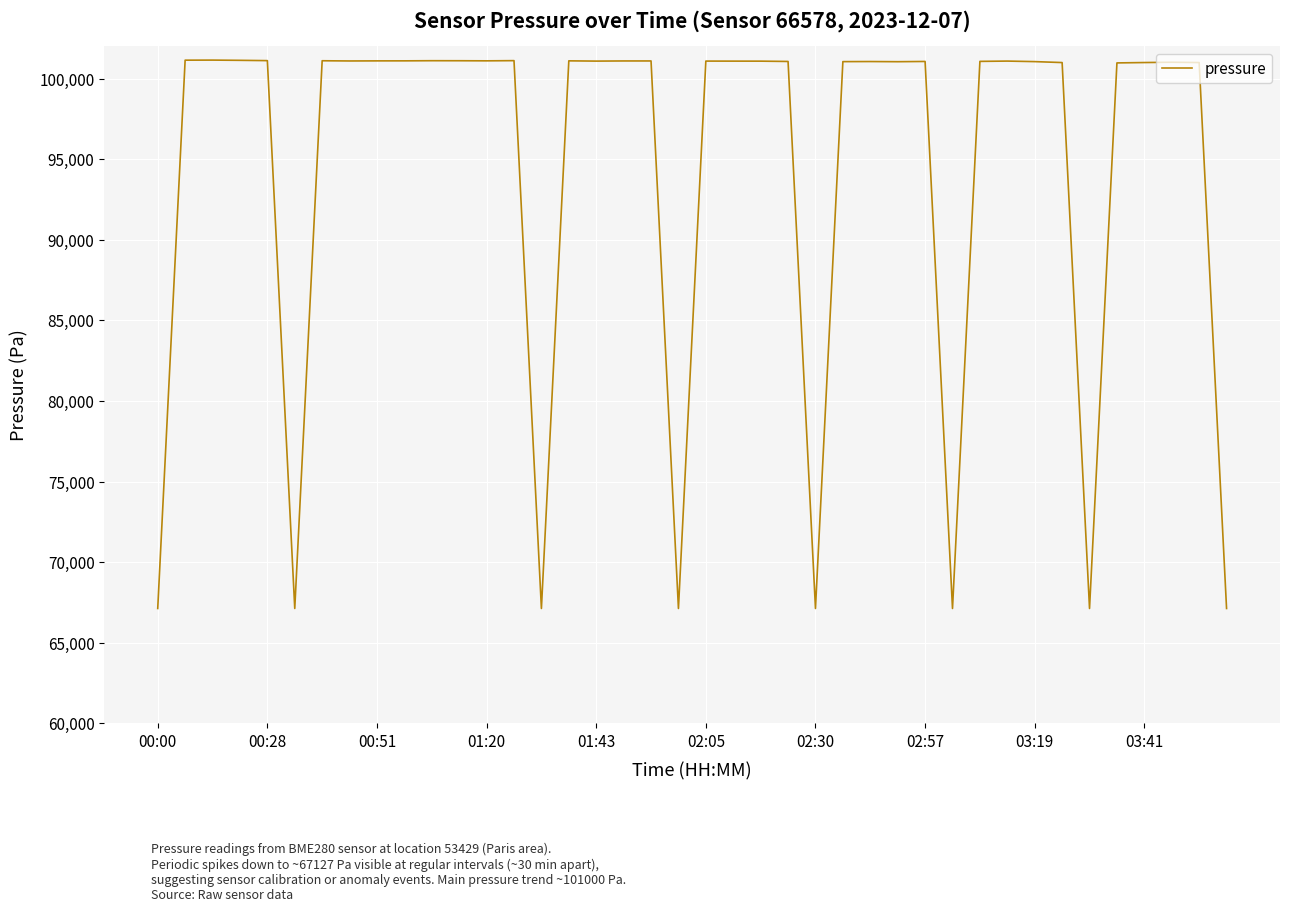

What is the smallest value displayed?

67127.1